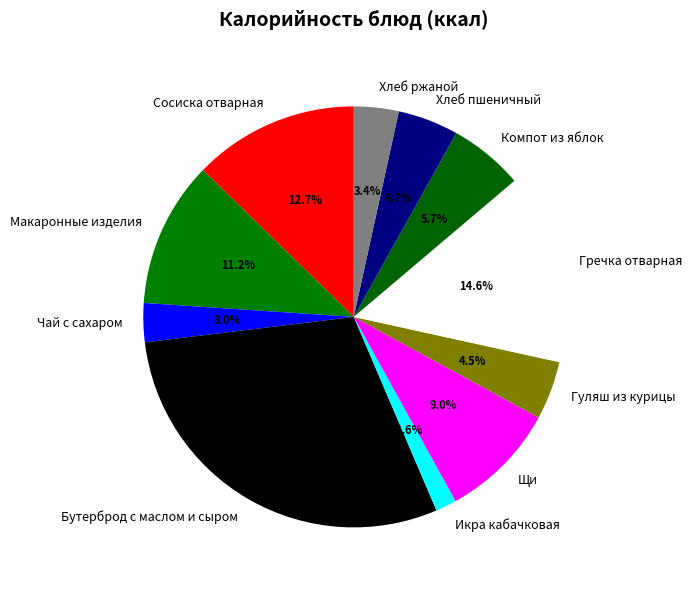

Which slice is the largest?

Бутерброд с маслом и сыром